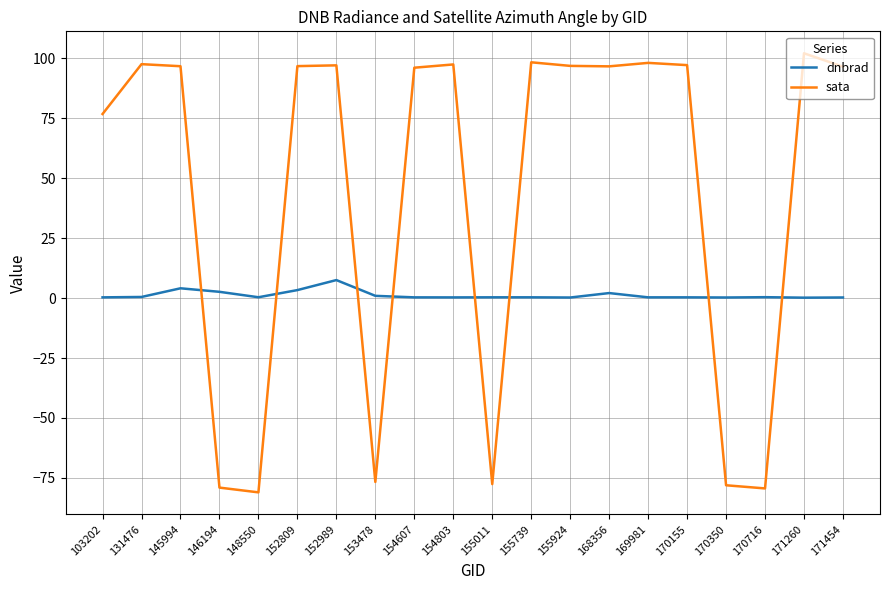

Where is sata nearest to the value 10?

103202